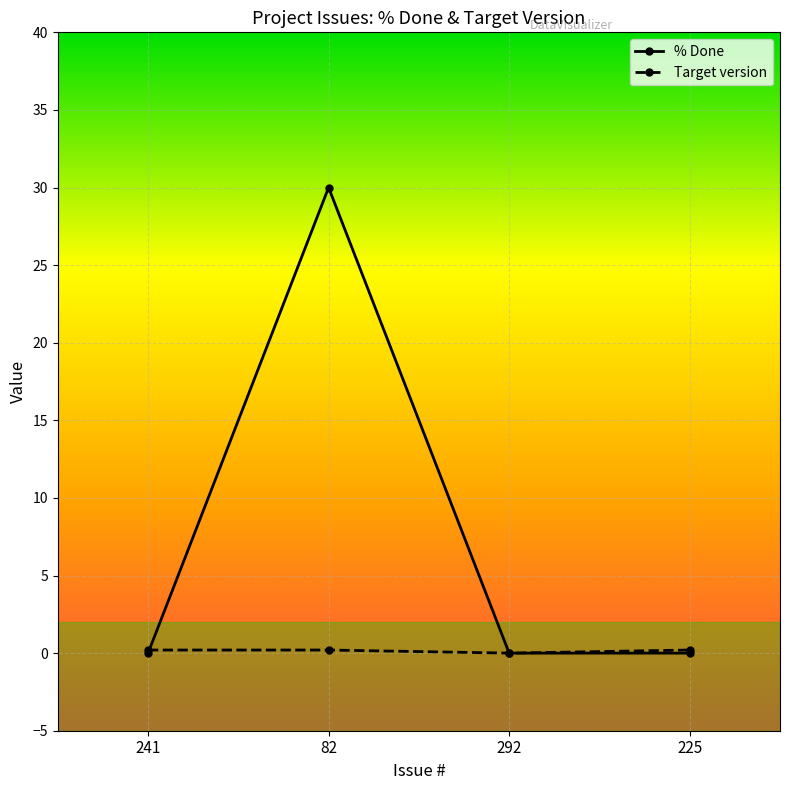

True or false: % Done has a value of 0.0 at 225.

True